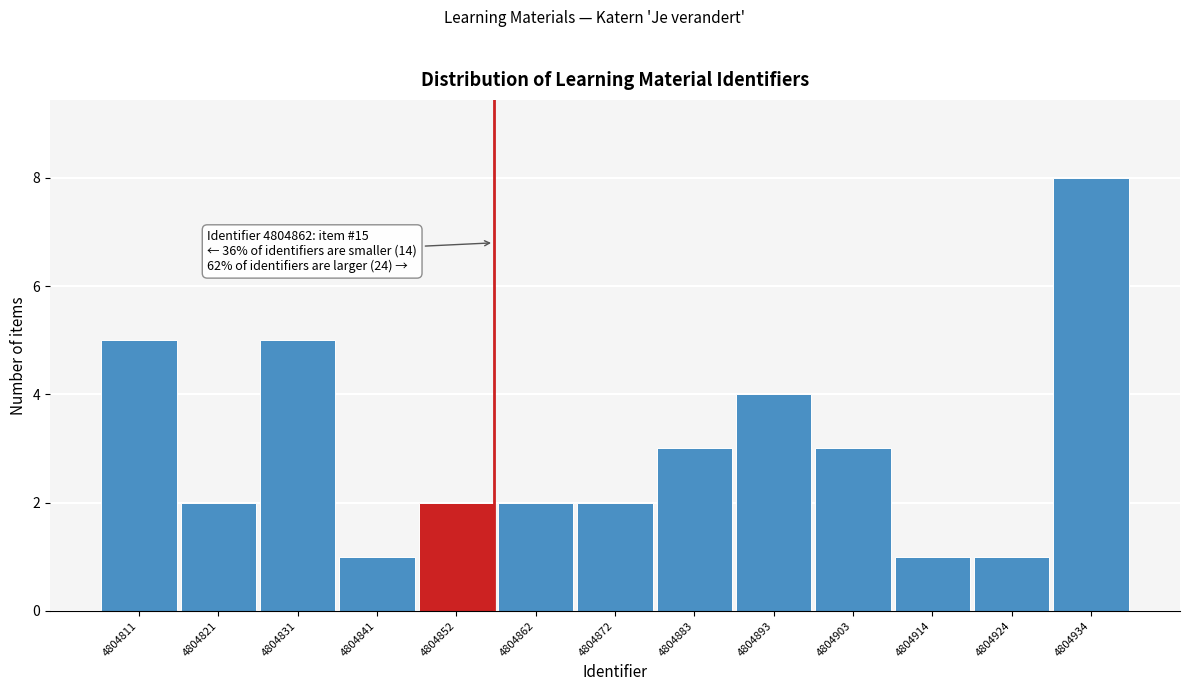

Reading left to right, what are all the values shown in this chart?

5	2	5	1	2	2	2	3	4	3	1	1	8